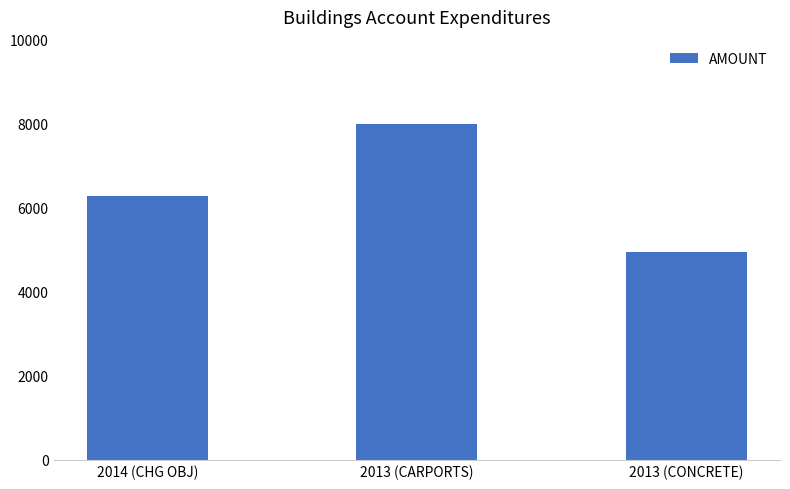

Which label corresponds to the smallest value in the chart?

2013 (CONCRETE)